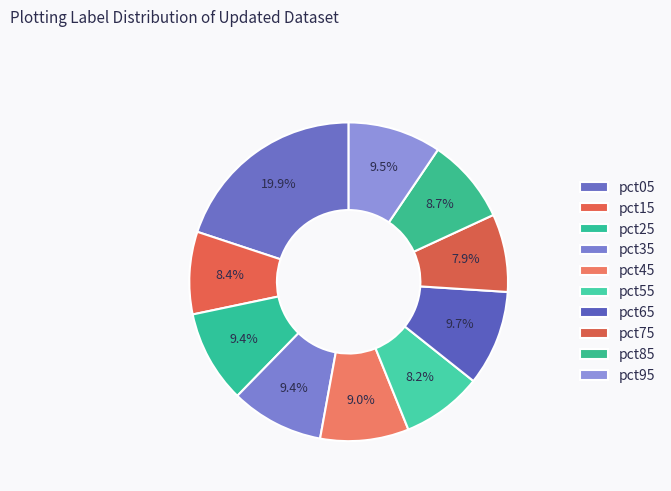

Which slice is the largest?

pct05